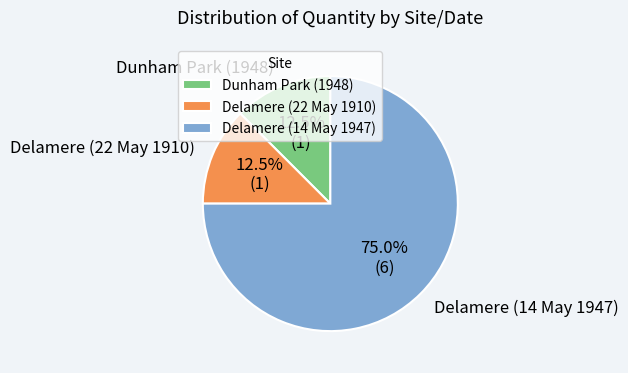

Is it true that Delamere (14 May 1947) is 75% of the pie?

True